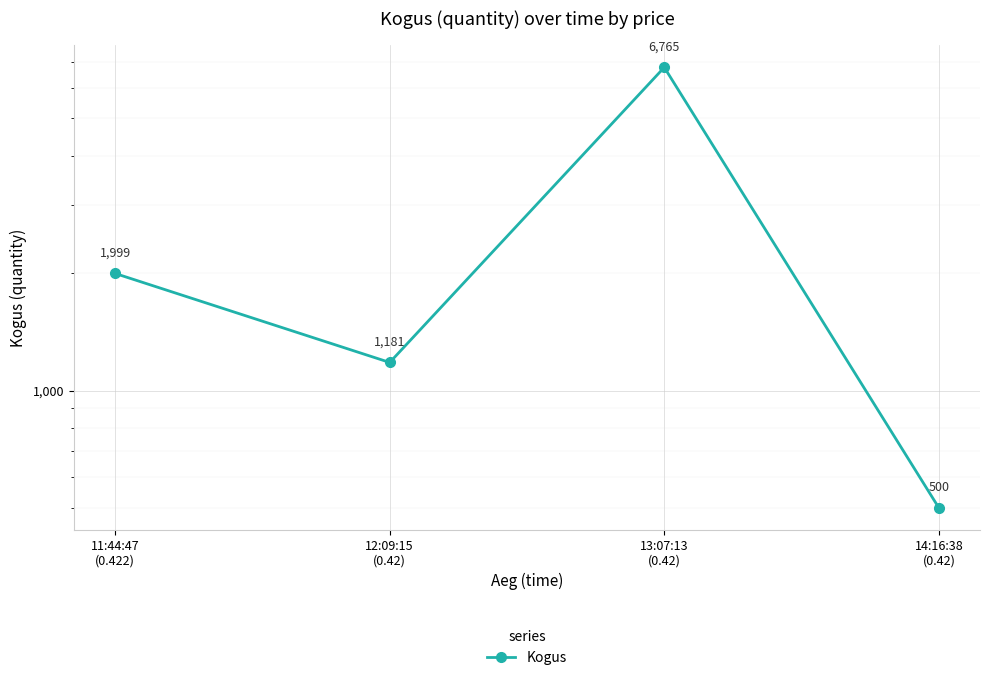

What is the value of the 2nd point from the left?

1181